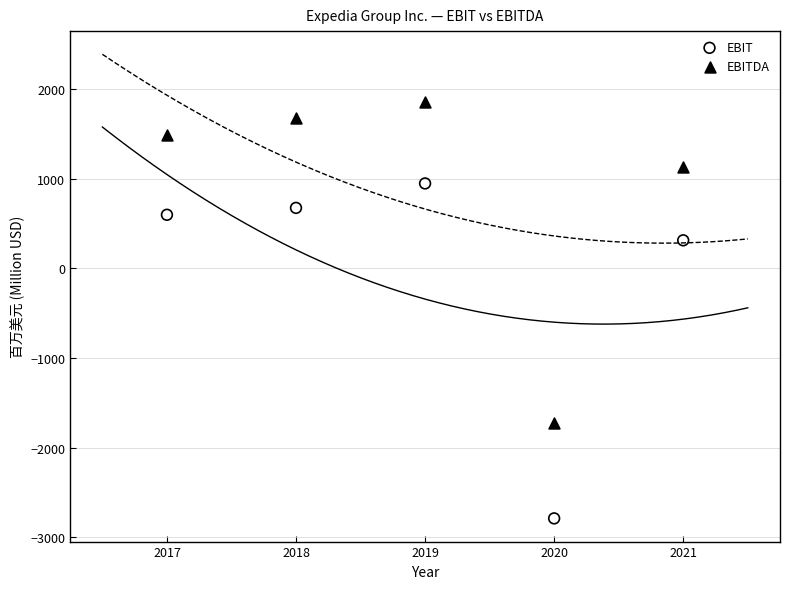

What are all the series names shown in the legend?

EBIT, EBITDA